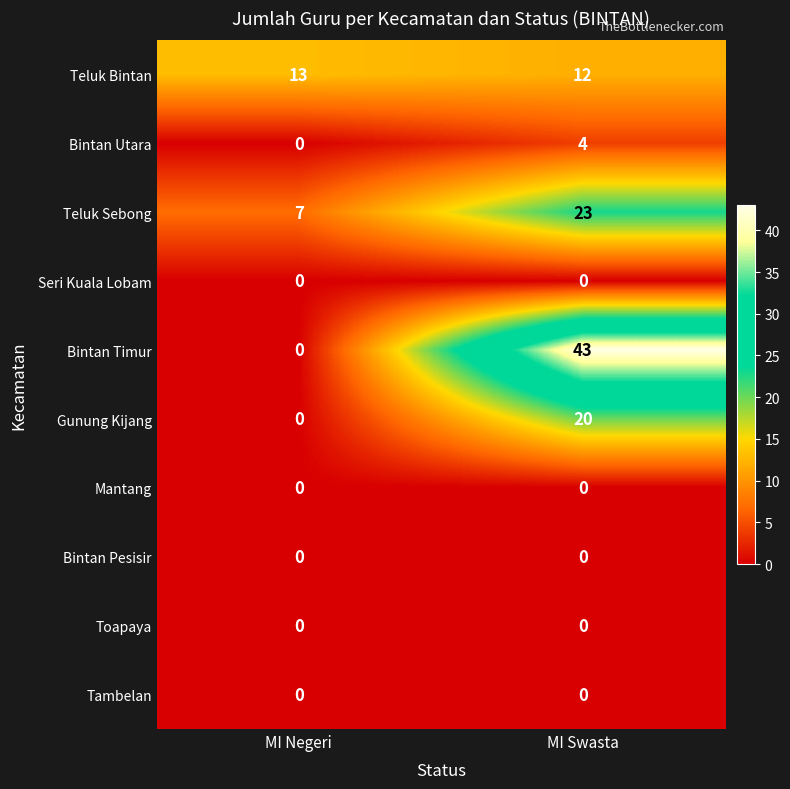

What is the total value across all series at MI Negeri?

20